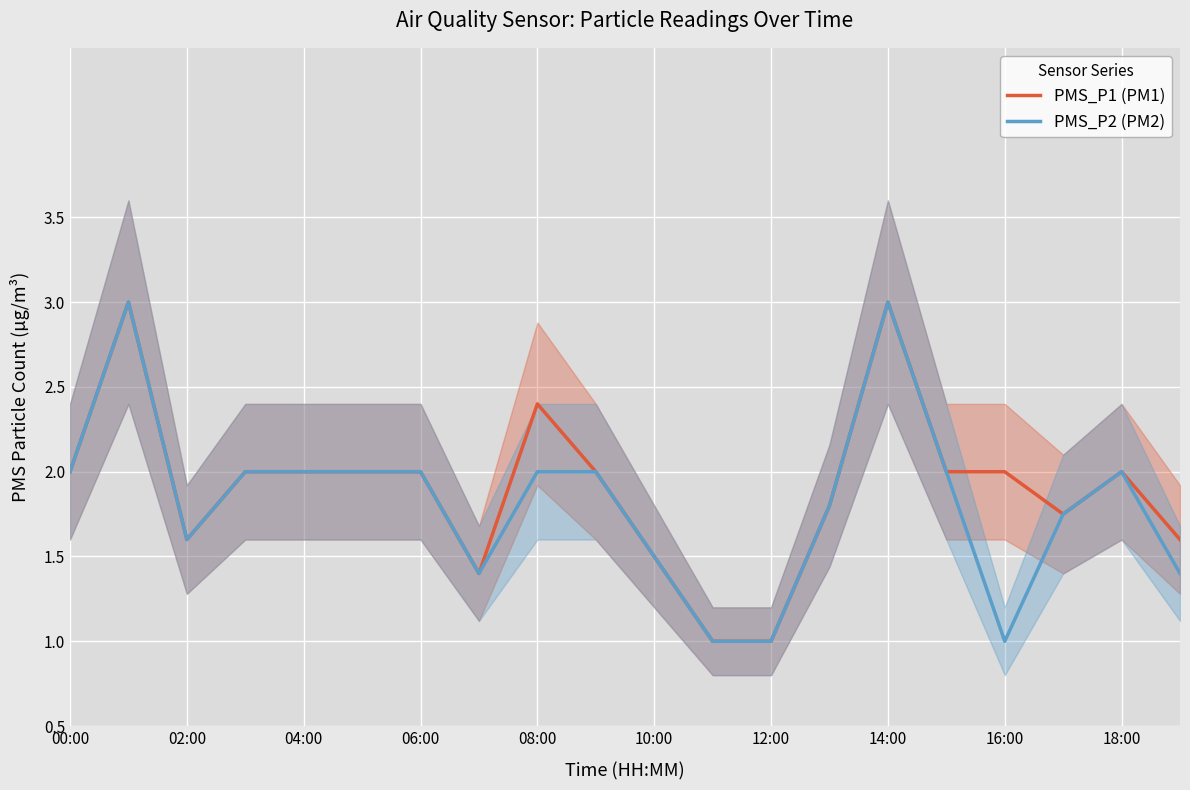

True or false: PMS_P2 (PM2) and PMS_P1 (PM1) intersect in this chart.

False